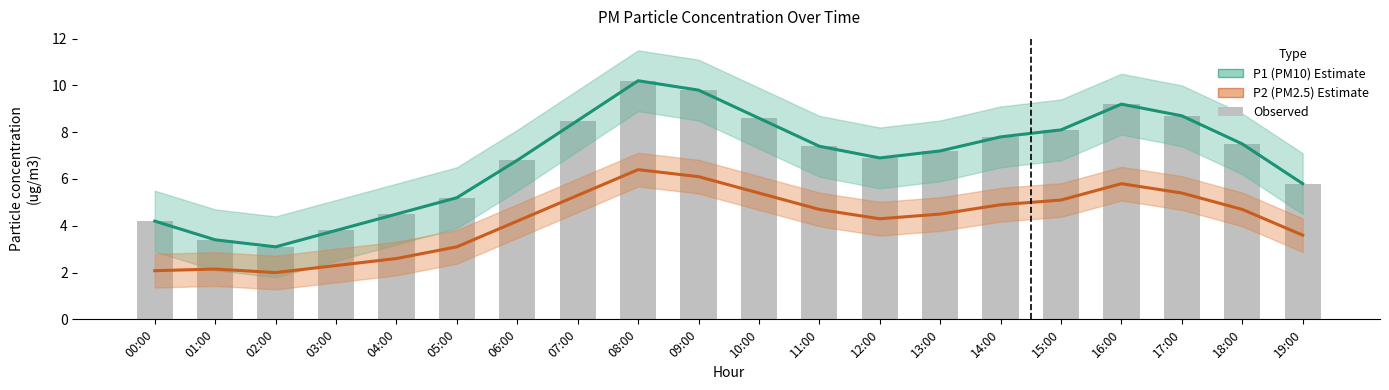

Reading left to right, transcribe all the data shown in this chart.

P1 (PM10): 00:00=4.2	01:00=3.4	02:00=3.1	03:00=3.8	04:00=4.5	05:00=5.2	06:00=6.8	07:00=8.5	08:00=10.2	09:00=9.8	10:00=8.6	11:00=7.4	12:00=6.9	13:00=7.2	14:00=7.8	15:00=8.1	16:00=9.2	17:00=8.7	18:00=7.5	19:00=5.8
P2 (PM2.5): 00:00=2.1	01:00=2.1	02:00=2.0	03:00=2.3	04:00=2.6	05:00=3.1	06:00=4.2	07:00=5.3	08:00=6.4	09:00=6.1	10:00=5.4	11:00=4.7	12:00=4.3	13:00=4.5	14:00=4.9	15:00=5.1	16:00=5.8	17:00=5.4	18:00=4.7	19:00=3.6
Observed: 00:00=4.2	01:00=3.4	02:00=3.1	03:00=3.8	04:00=4.5	05:00=5.2	06:00=6.8	07:00=8.5	08:00=10.2	09:00=9.8	10:00=8.6	11:00=7.4	12:00=6.9	13:00=7.2	14:00=7.8	15:00=8.1	16:00=9.2	17:00=8.7	18:00=7.5	19:00=5.8